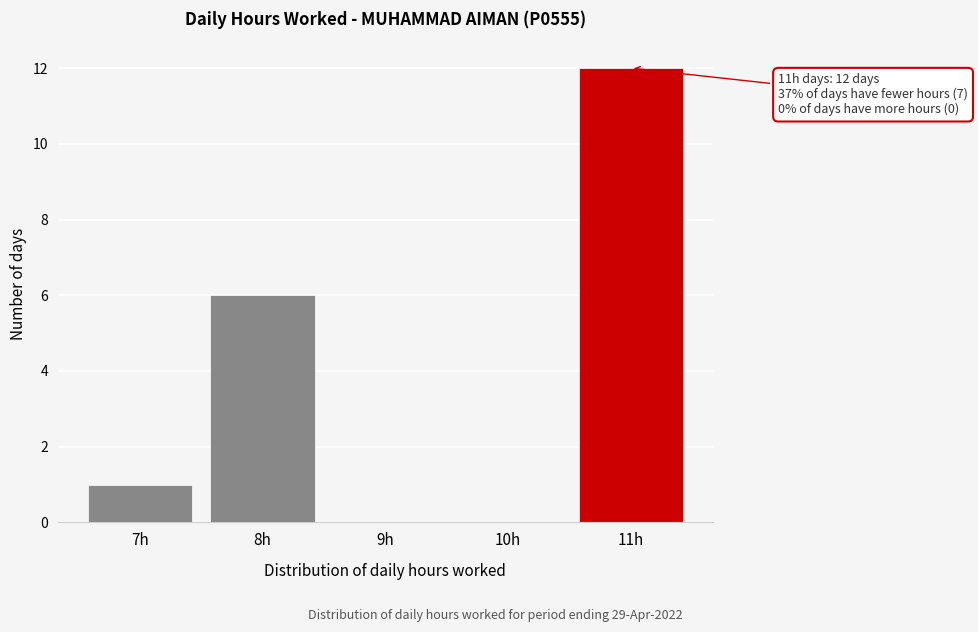

Reading left to right, list all the values displayed in this chart.

7h=1	8h=6	9h=0	10h=0	11h=12